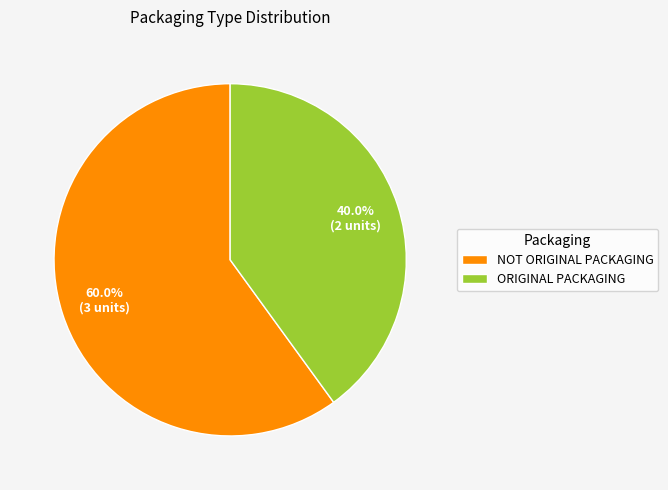

To the nearest percent, what percentage of the pie is NOT ORIGINAL PACKAGING?

60%